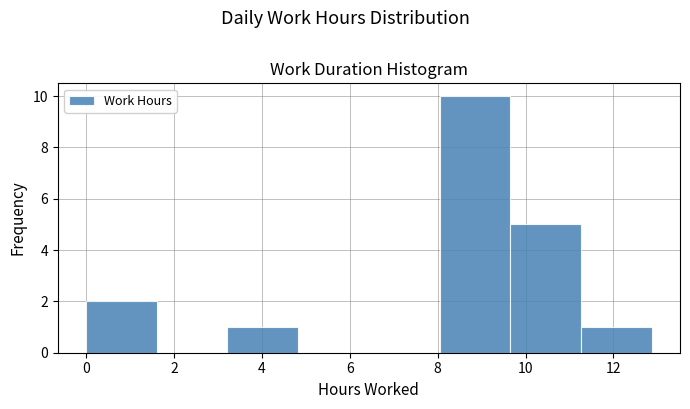

Reading left to right, transcribe this chart: for each bar, give the range it covers on the x-axis and its height. Neither the bar edges nor the heights are printed on the chart, so give them approximately, as read against the axes.

0.0 to 1.6: 2
1.6 to 3.2: 0
3.2 to 4.8: 1
4.8 to 6.4: 0
6.4 to 8.0: 0
8.0 to 9.6: 10
9.6 to 11.2: 5
11.2 to 12.8: 1